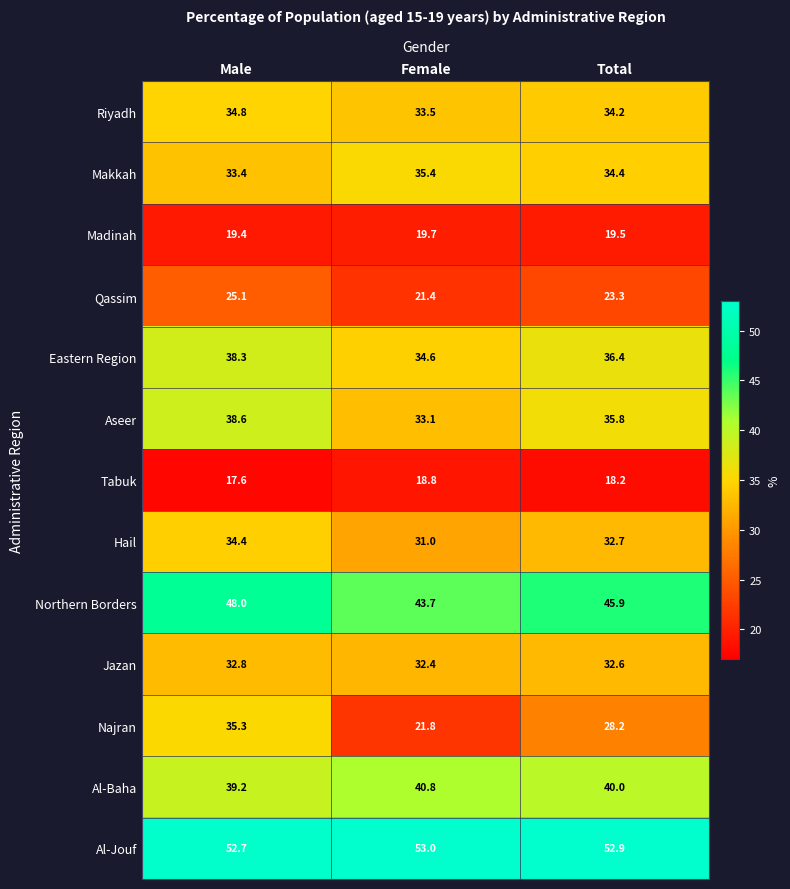

True or false: Tabuk has a value of 18.8 at Female.

True